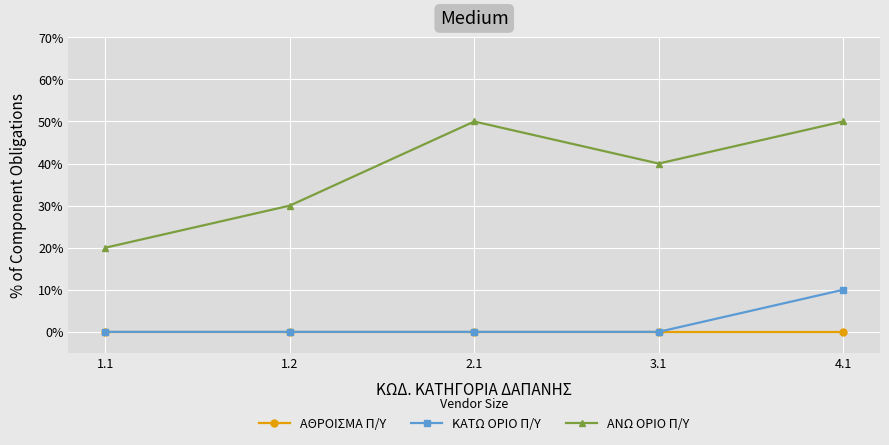

Is this an area chart (filled region under the line)?

No